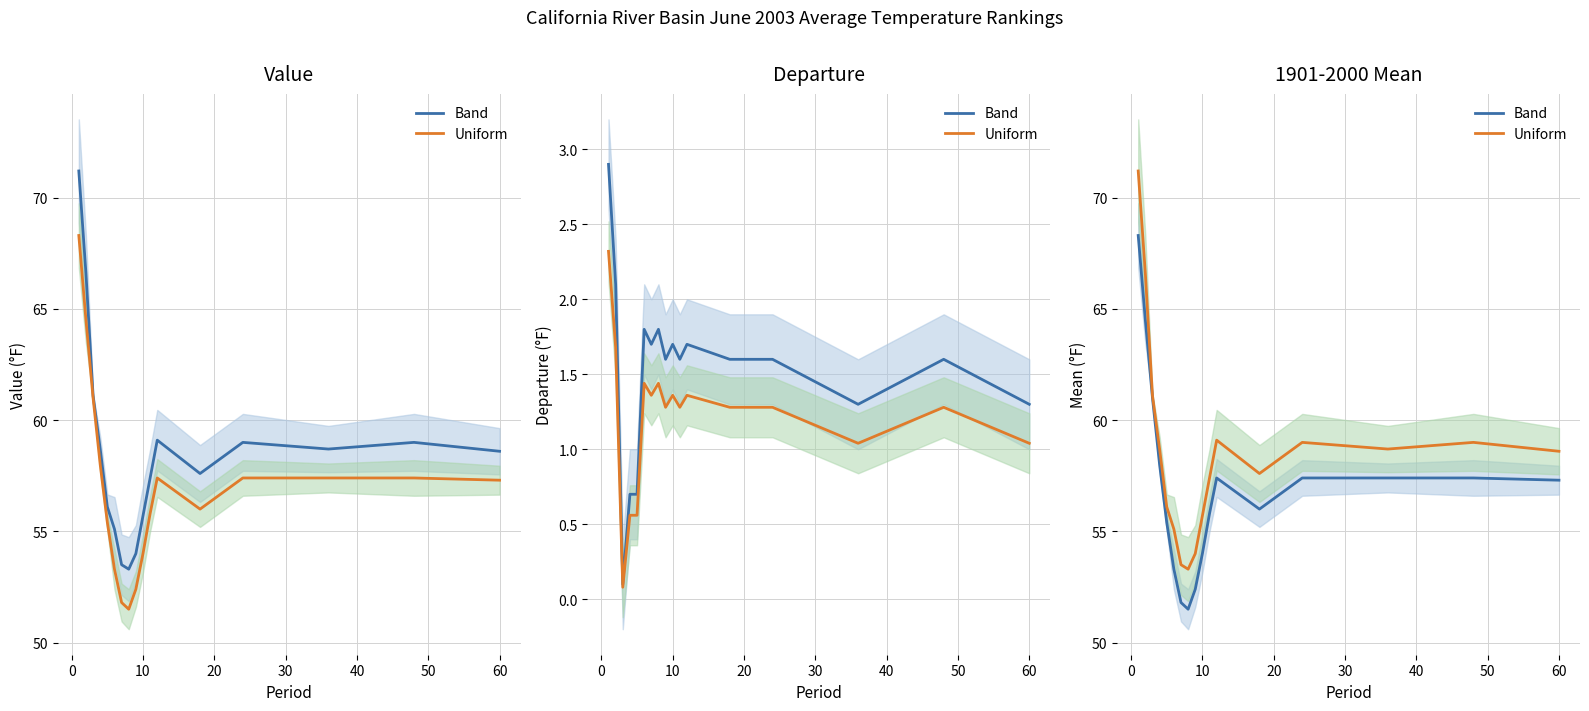

What is the value of the Uniform point at the 2nd from the left?

66.6